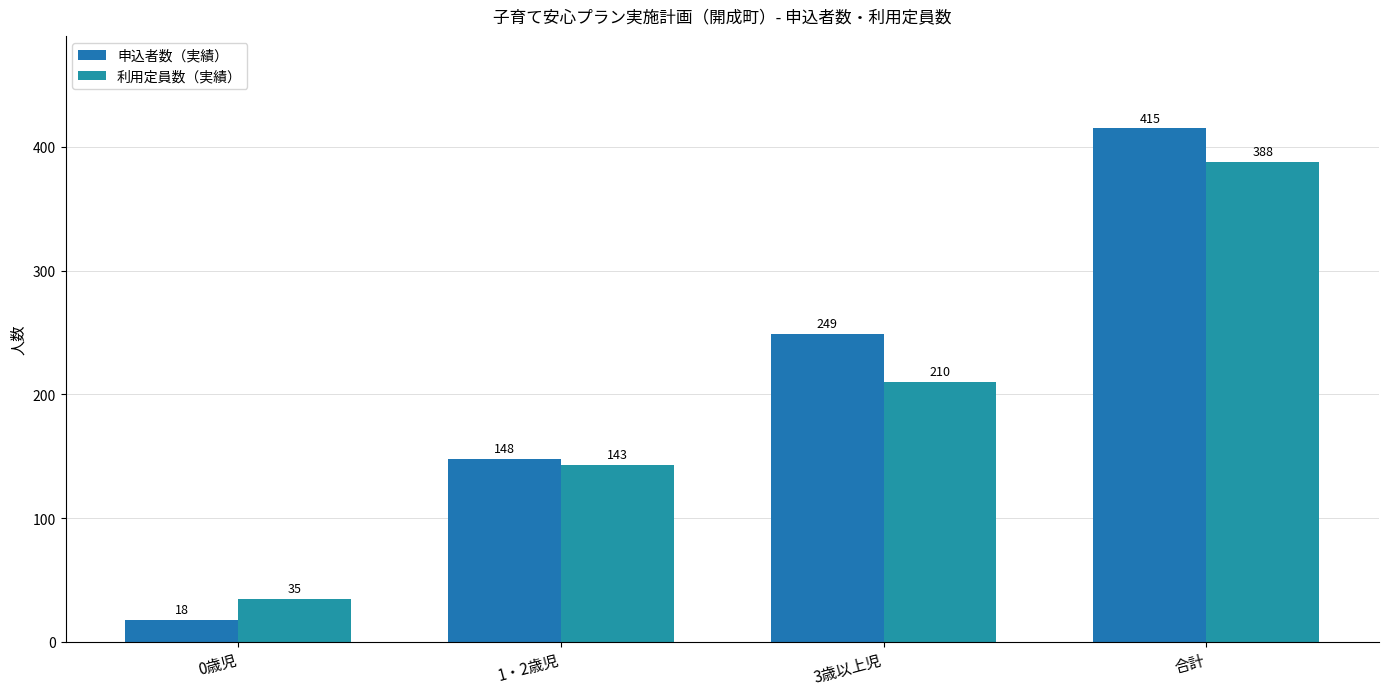

What is the label of the 1st bar from the left?

0歳児